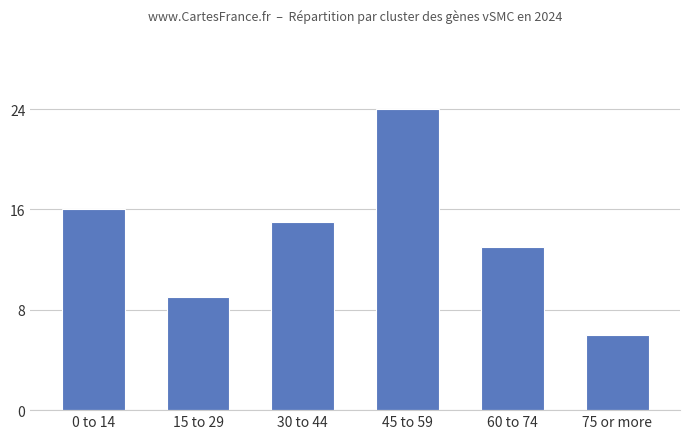

What is the maximum value shown in the chart?

24